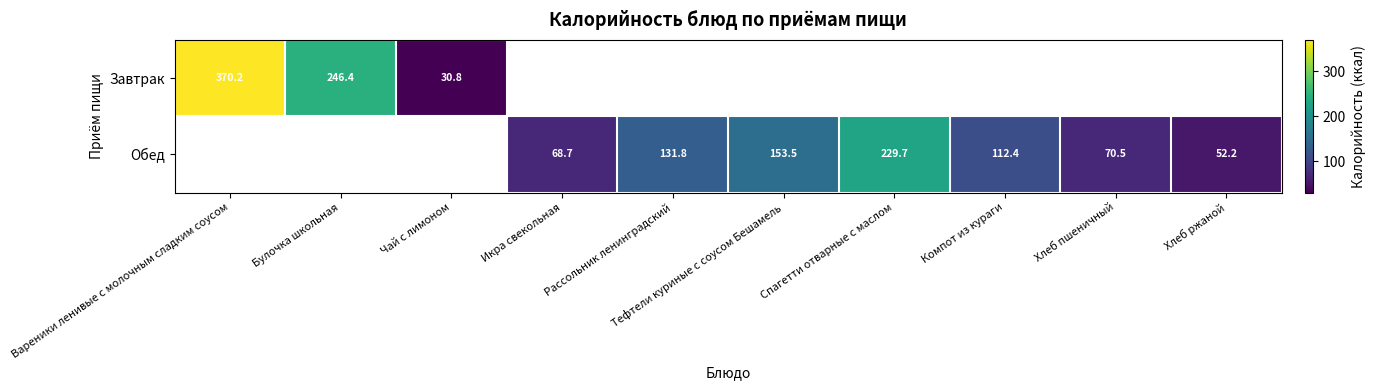

Is the value of Завтрак at Булочка школьная greater than the value of Обед at Рассольник ленинградский?

Yes